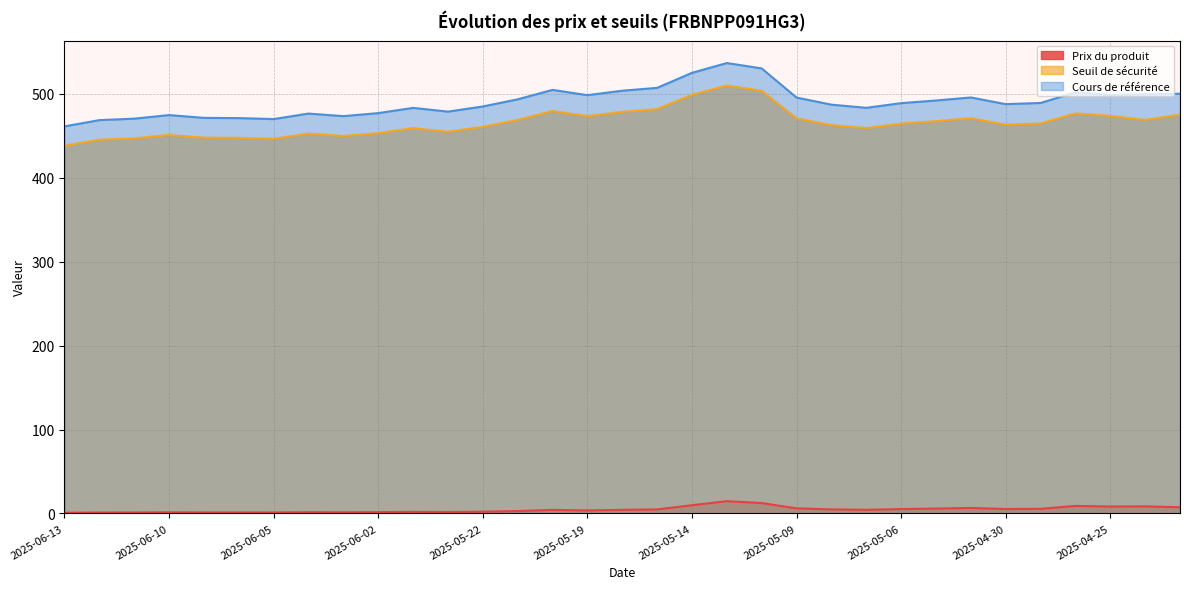

Rank the categories by Prix du produit value from highest to lowest.

2025-05-13, 2025-05-12, 2025-05-14, 2025-04-28, 2025-04-24, 2025-04-25, 2025-04-23, 2025-05-02, 2025-05-09, 2025-05-05, 2025-04-29, 2025-04-30, 2025-05-06, 2025-05-08, 2025-05-15, 2025-05-07, 2025-05-16, 2025-05-20, 2025-05-19, 2025-05-21, 2025-05-22, 2025-05-26, 2025-05-23, 2025-06-02, 2025-06-04, 2025-06-03, 2025-06-10, 2025-06-09, 2025-06-06, 2025-06-05, 2025-06-11, 2025-06-12, 2025-06-13